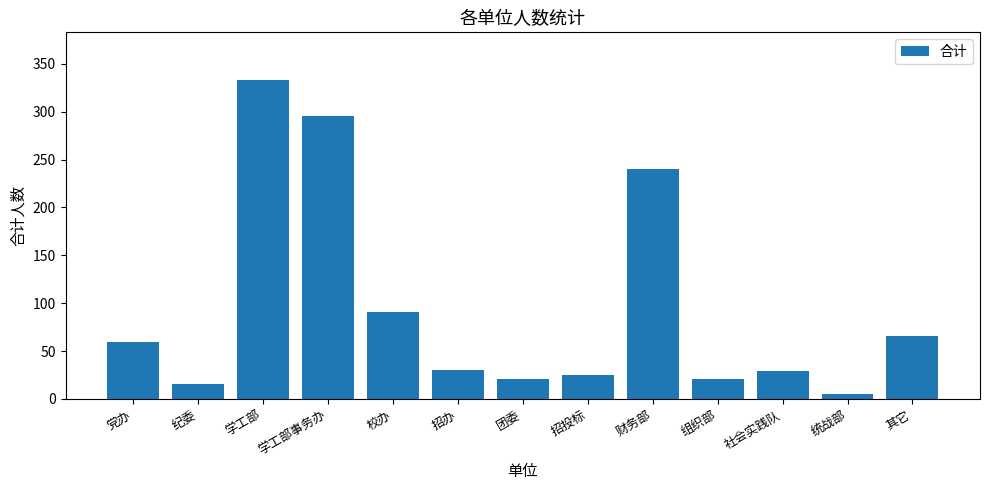

True or false: the data shows 21 at 团委.

True